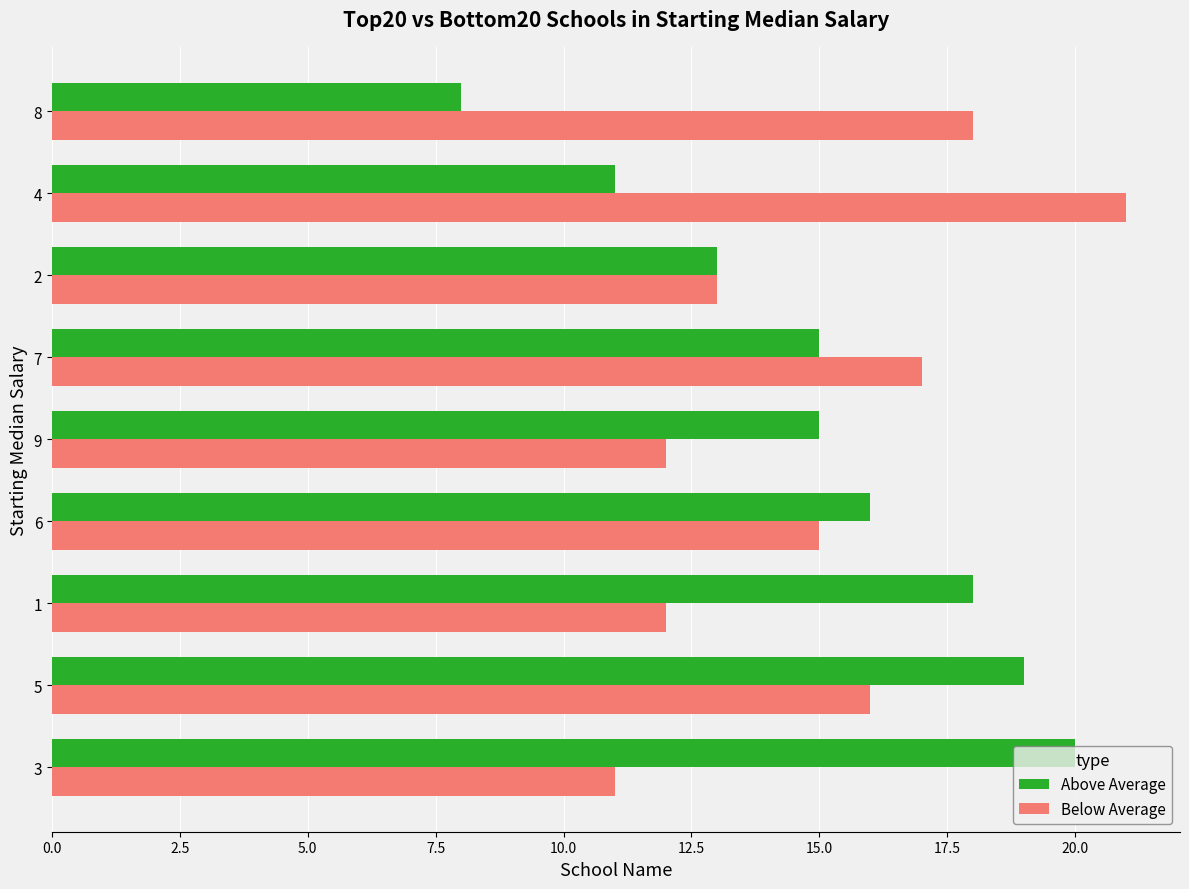

List the series in order of their peak value, highest first.

Below Average, Above Average